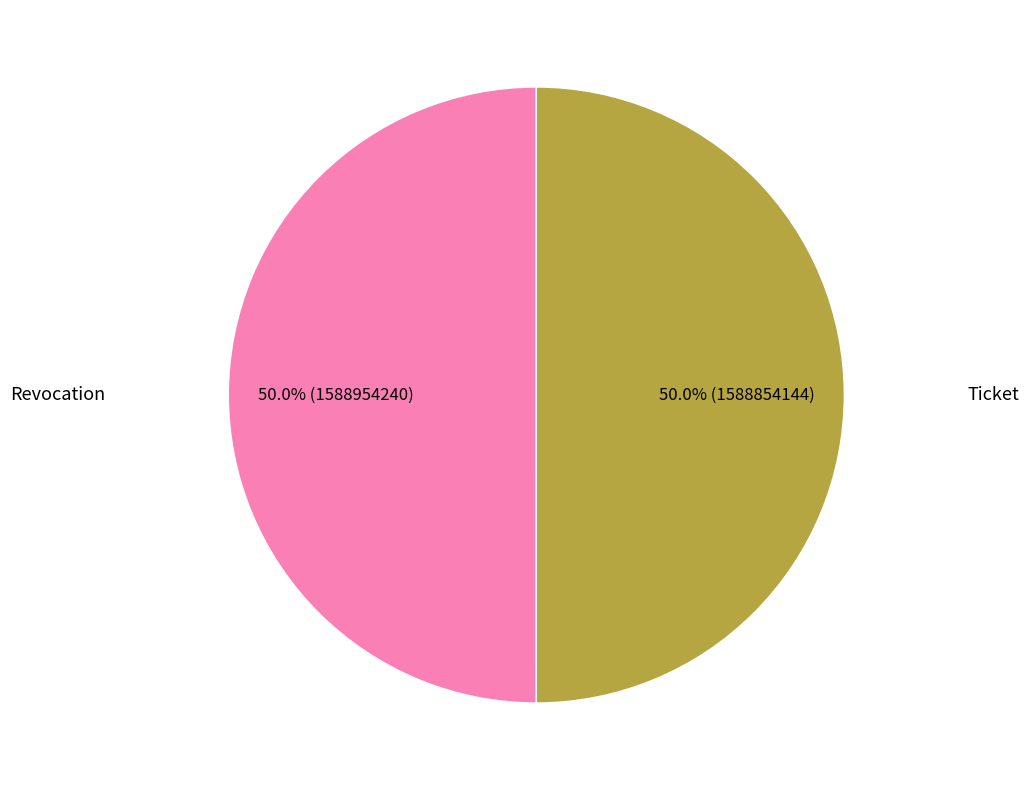

What is the ratio of the value at Ticket to the value at Revocation?

1.0